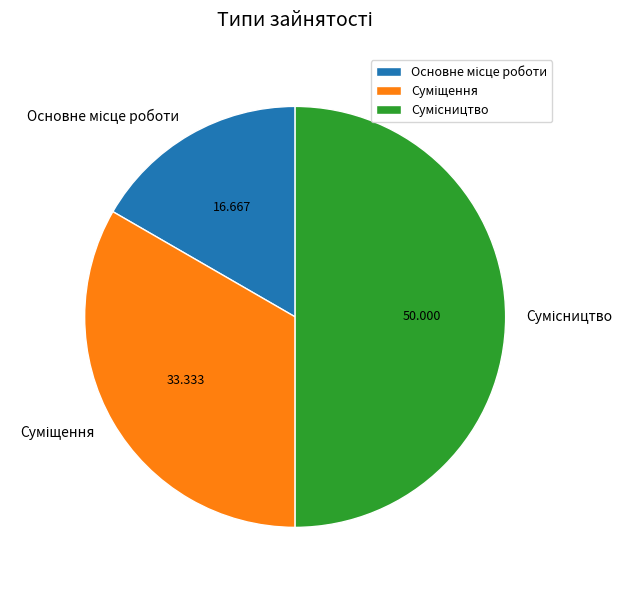

How many segments does this pie chart have?

3